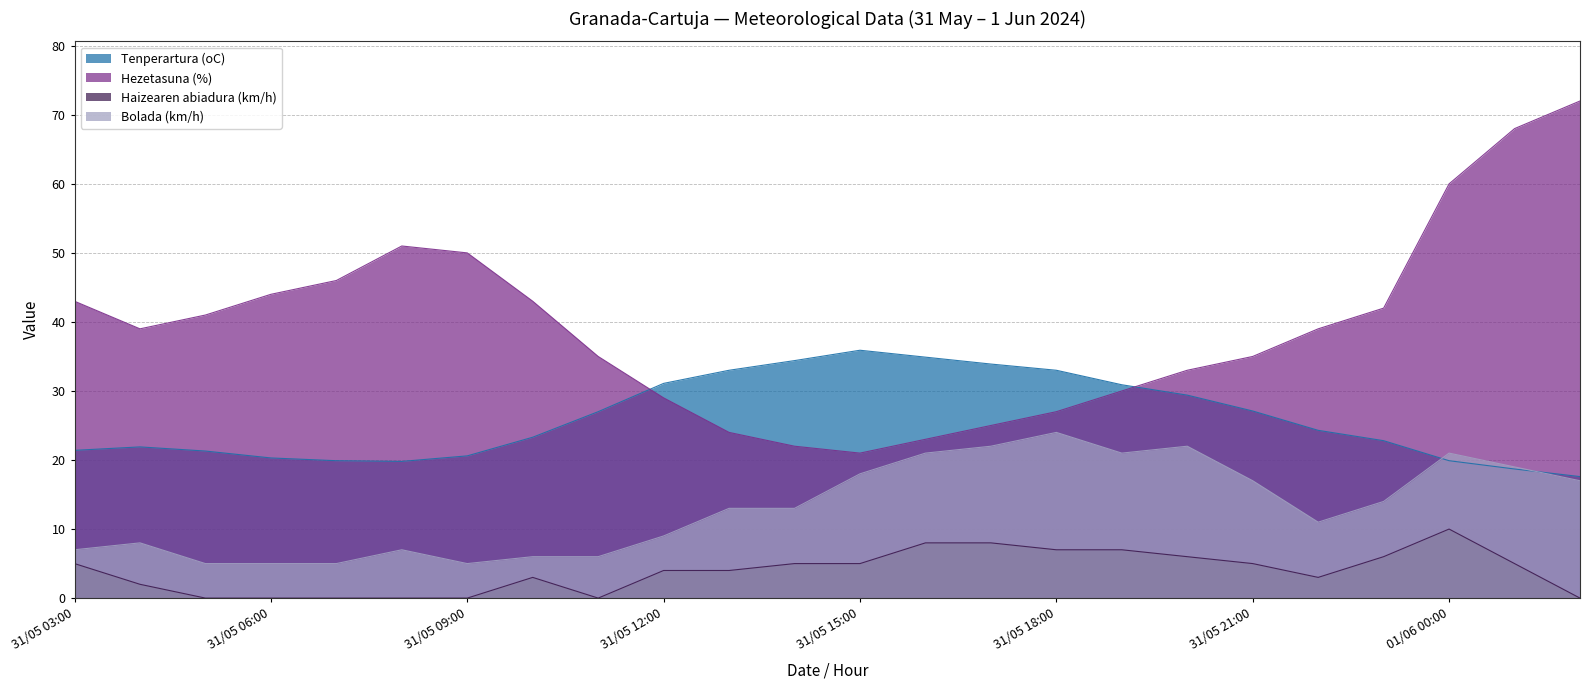

Which series has the widest spread of values?

Hezetasuna (%)